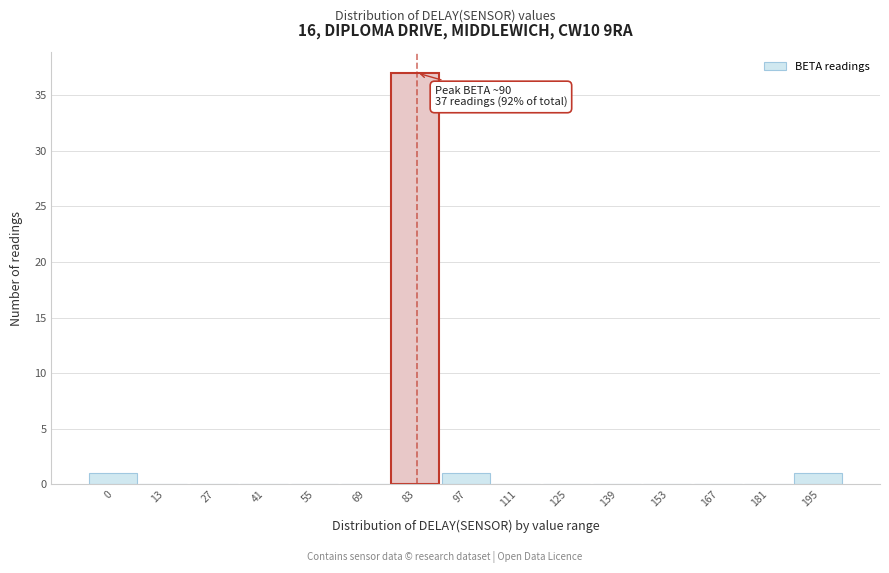

Reading right to left, list all the values displayed in this chart.

195=1	181=0	167=0	153=0	139=0	125=0	111=0	97=1	83=37	69=0	55=0	41=0	27=0	13=0	0=1